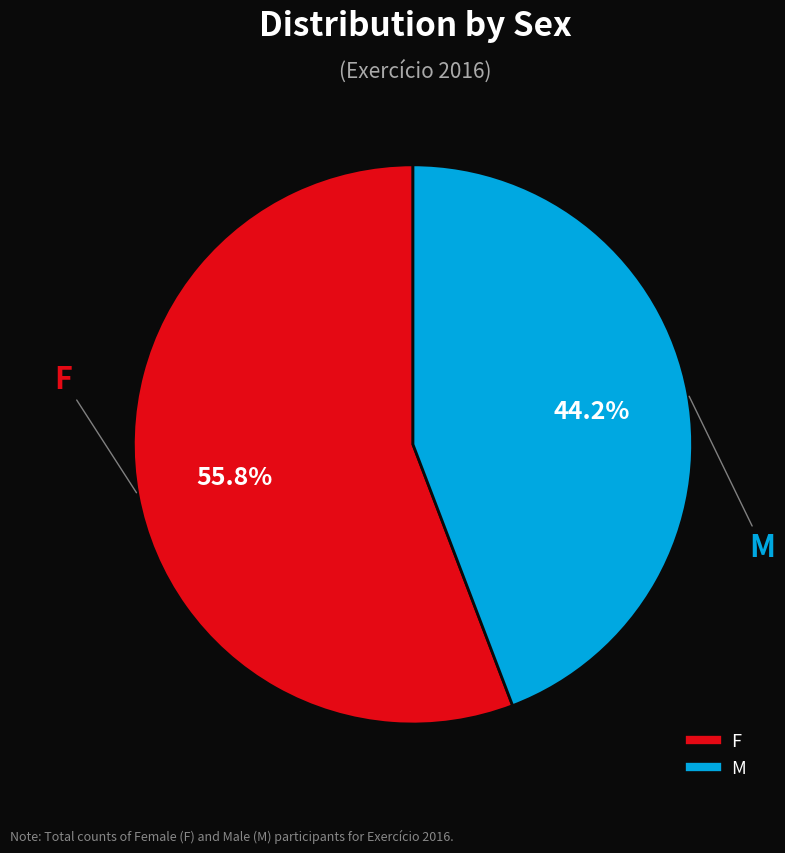

The M slice represents 44% of the pie. True or false?

True